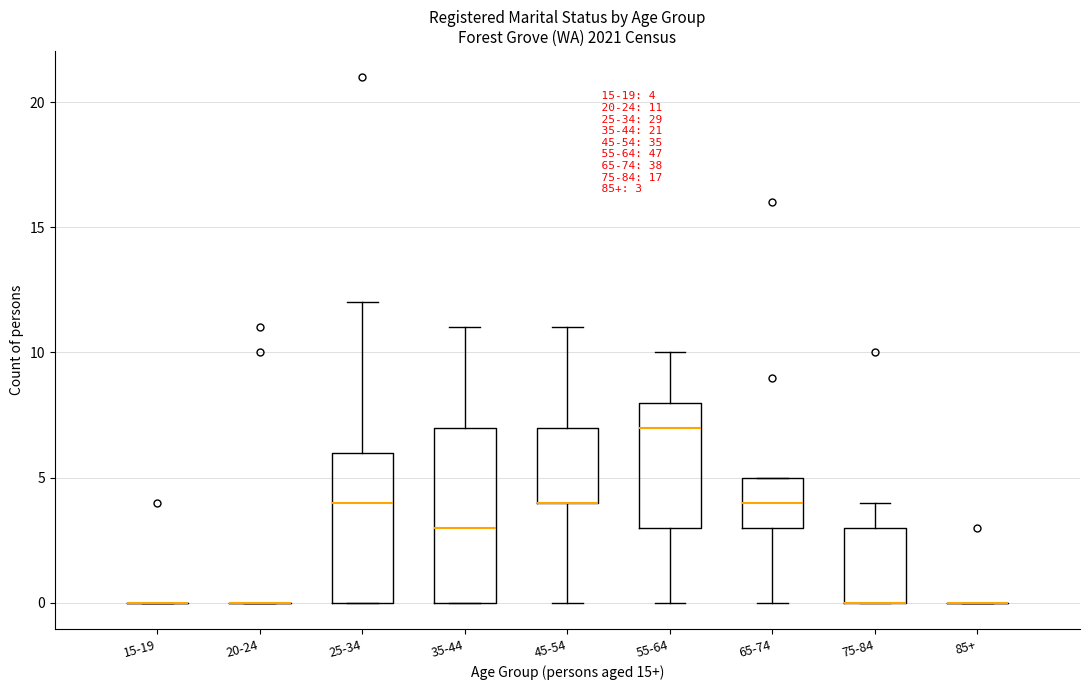

Comparing the boxes themselves (not the whiskers), which one is the tallest?

35-44